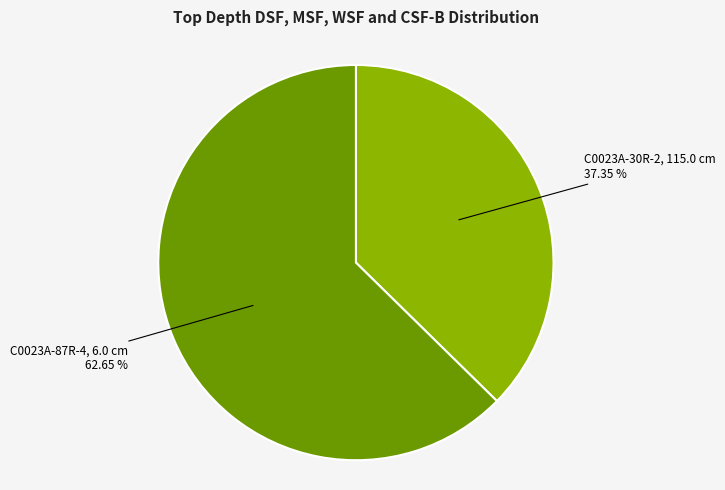

How many slices are in this pie chart?

2